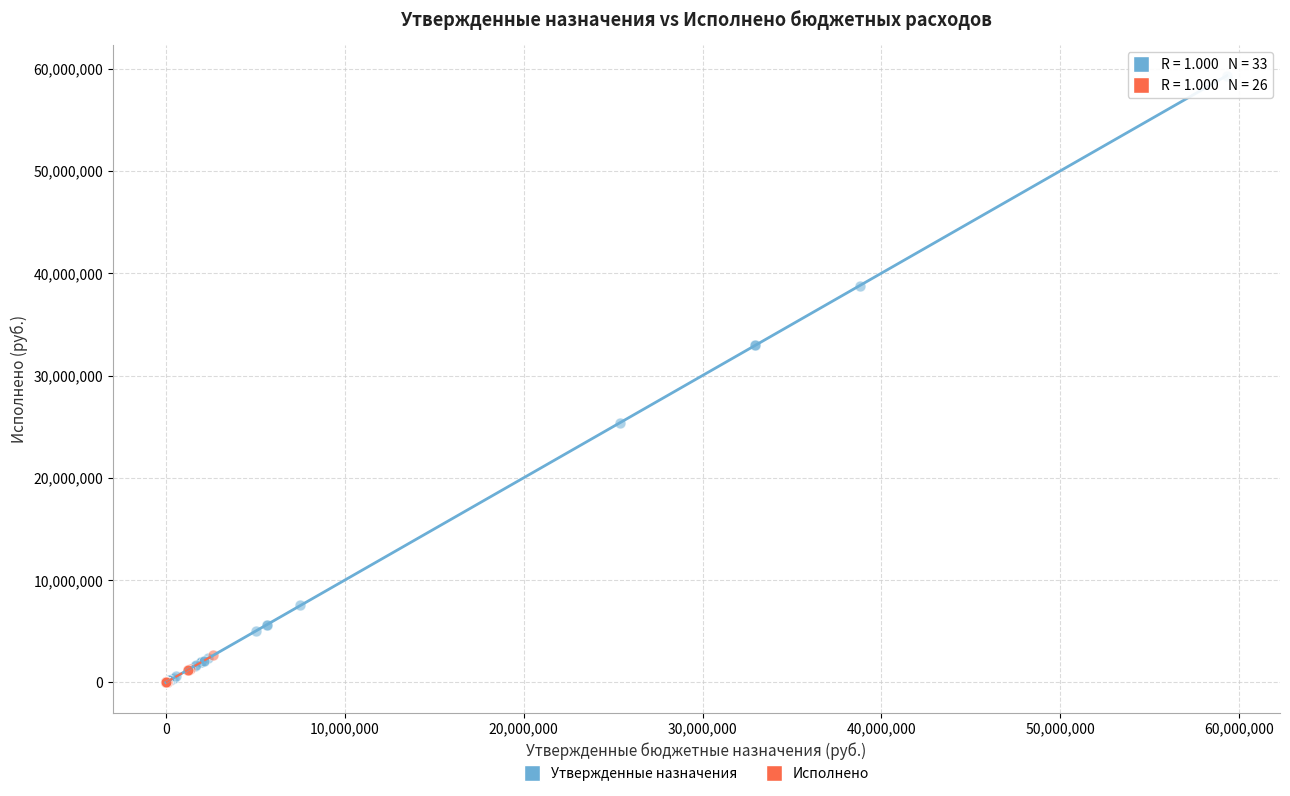

Which series contains the highest Y value?

Утвержденные назначения